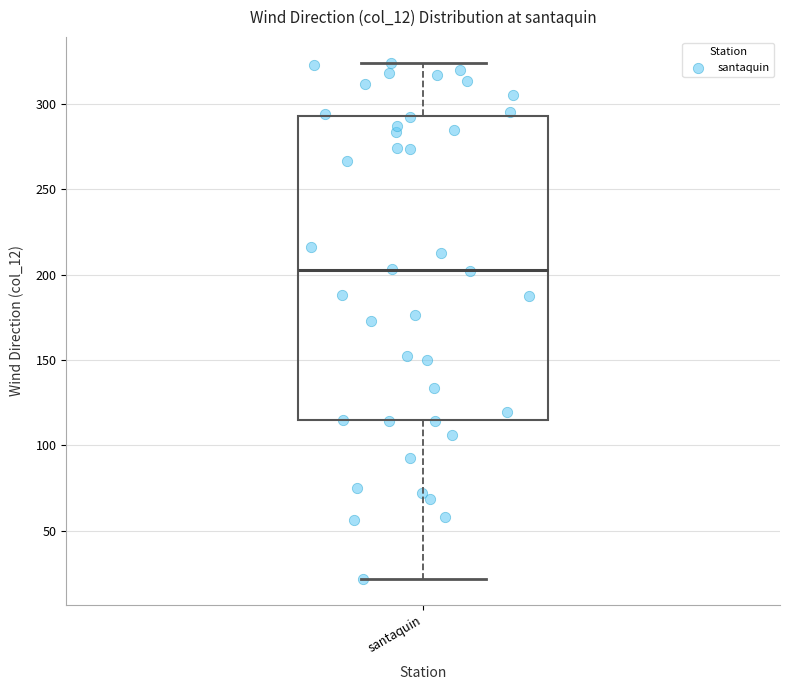

Read this box plot against the y-axis: the position of the median line, the range covered by the box, and the ends of both whiskers. The values are not printed on the chart, so give them approximately, as read against the axis.

median 205, box 115 to 295, whiskers 20 to 325